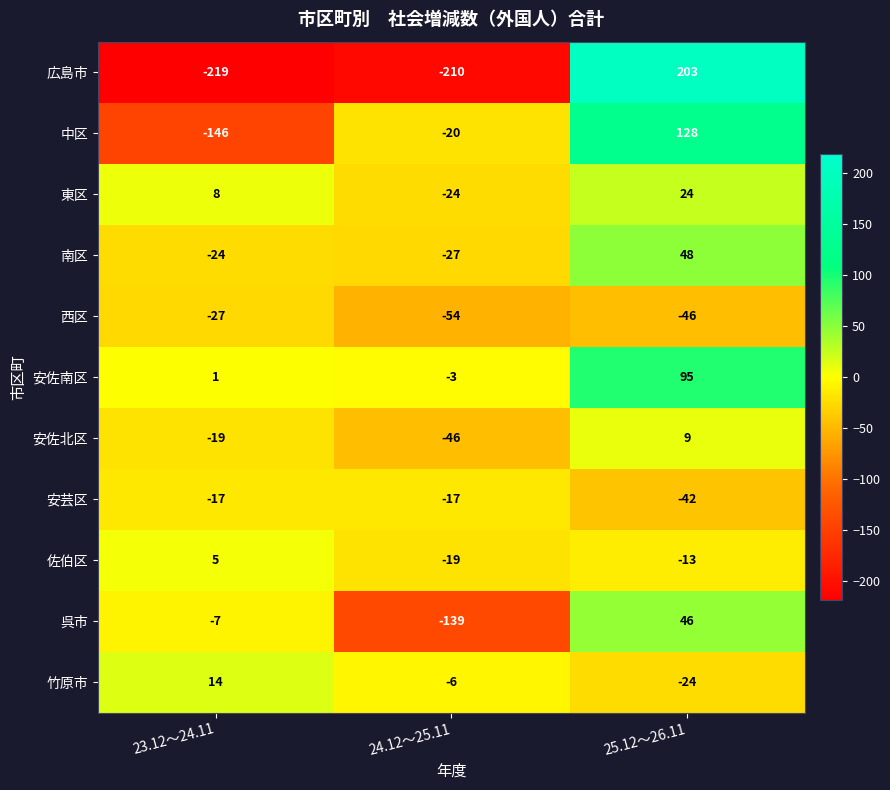

What is the difference between the 中区 values at 23.12～24.11 and 25.12～26.11?

274